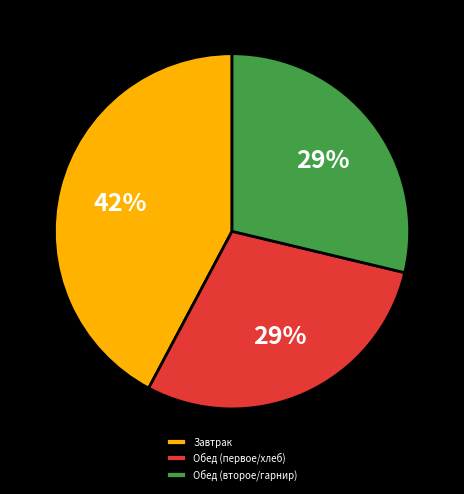

Is Обед (второе/гарнир) the majority of the pie?

No